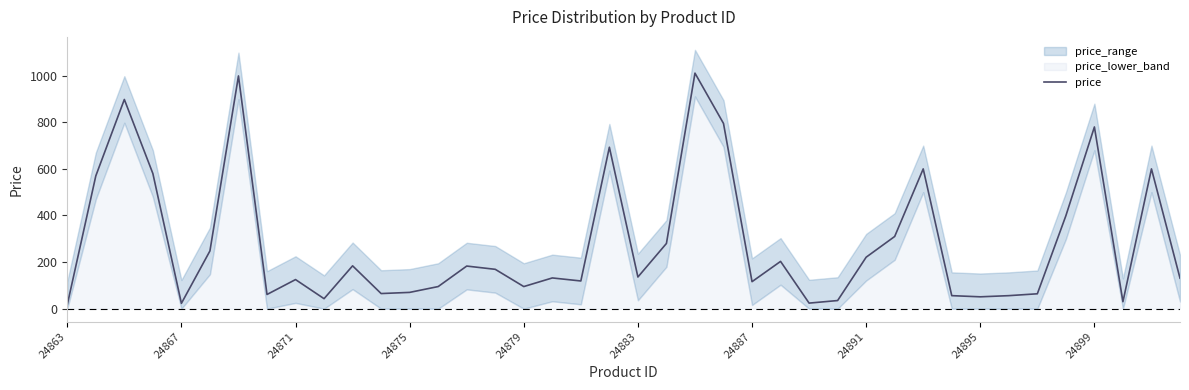

Count the number of values greater than 136.

19